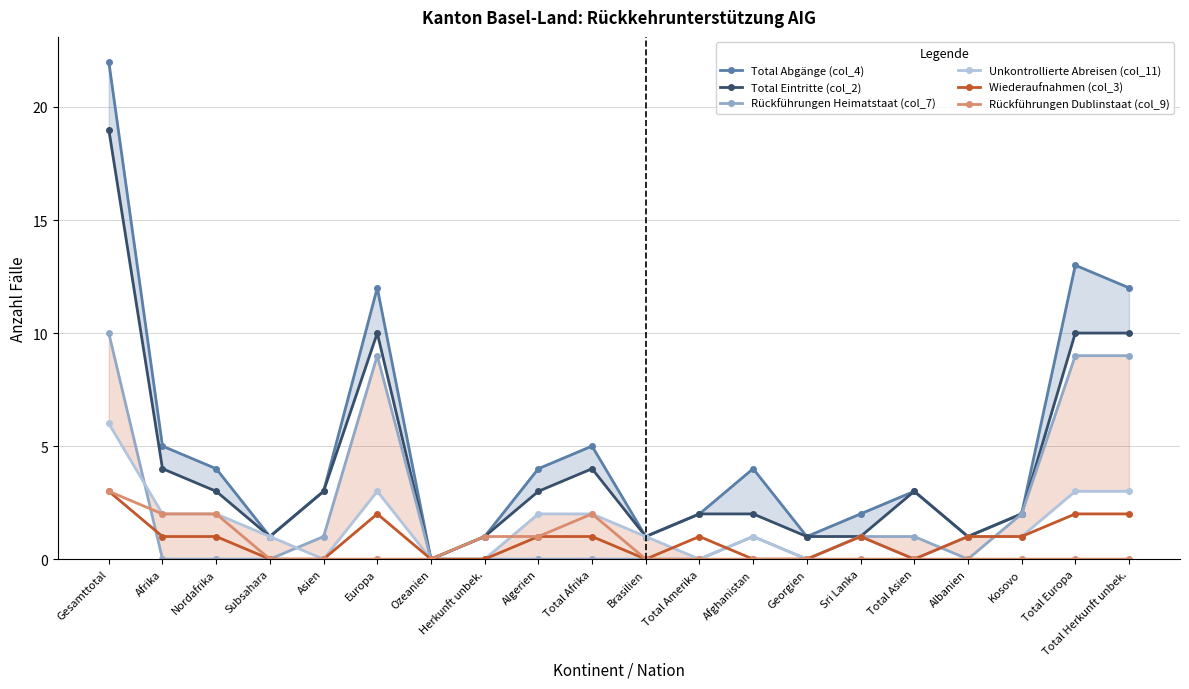

Which has a higher value, Nordafrika or Afghanistan?

Nordafrika